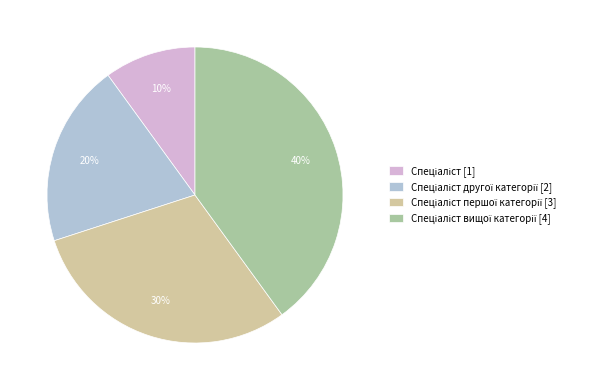

Is there a majority slice in this chart?

No